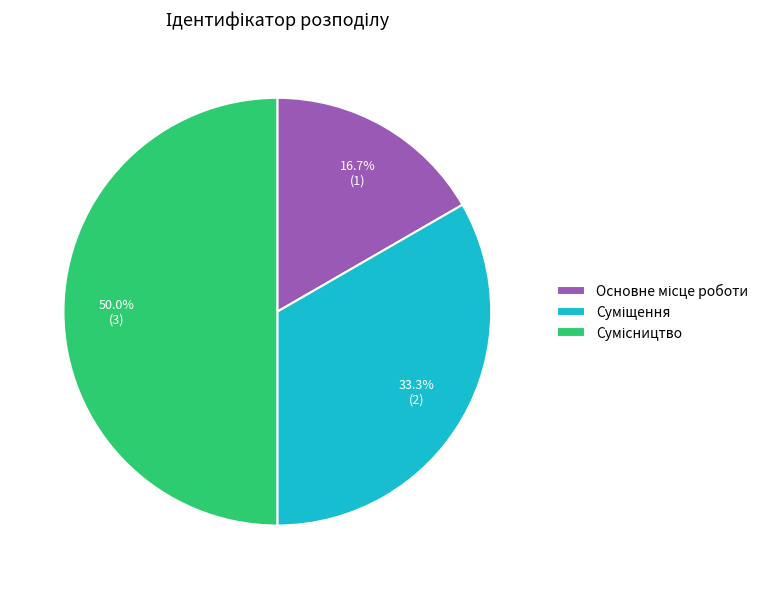

What is the change in value from Основне місце роботи to Суміщення?

+1